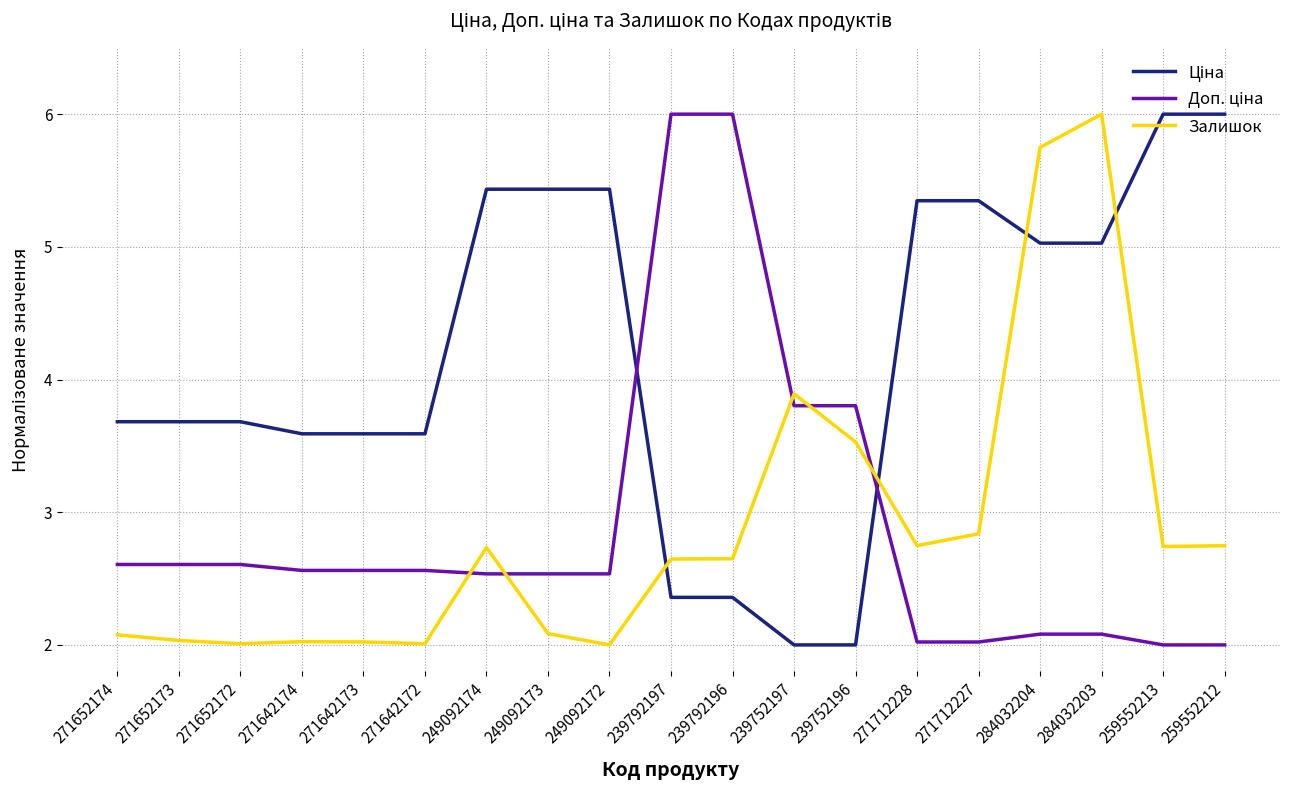

Which series changed the most between 271712228 and 284032203?

Залишок